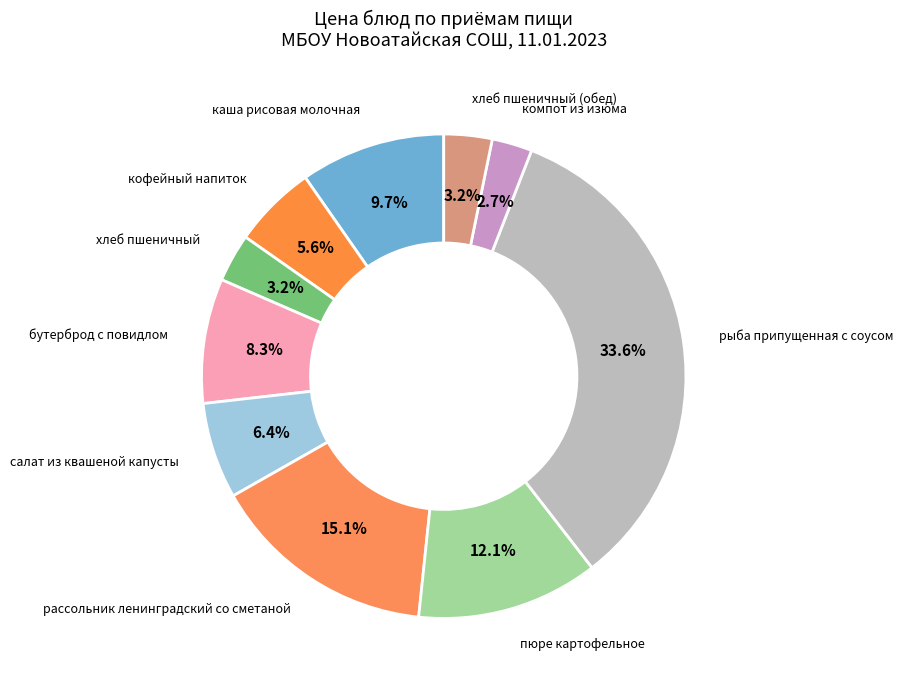

What is the smallest slice in the pie chart?

компот из изюма